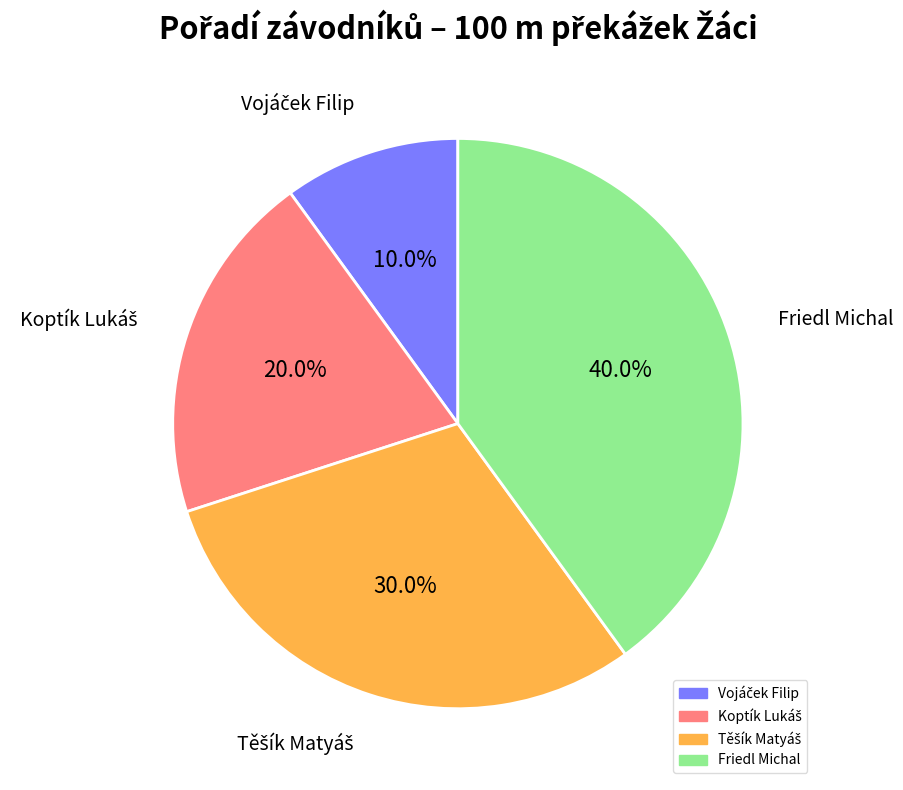

What portion of the pie excludes Friedl Michal?

60.0%